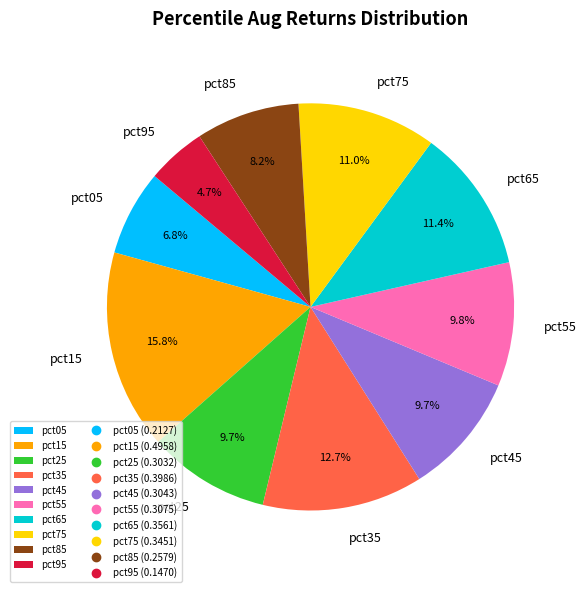

How many slices are in this pie chart?

10